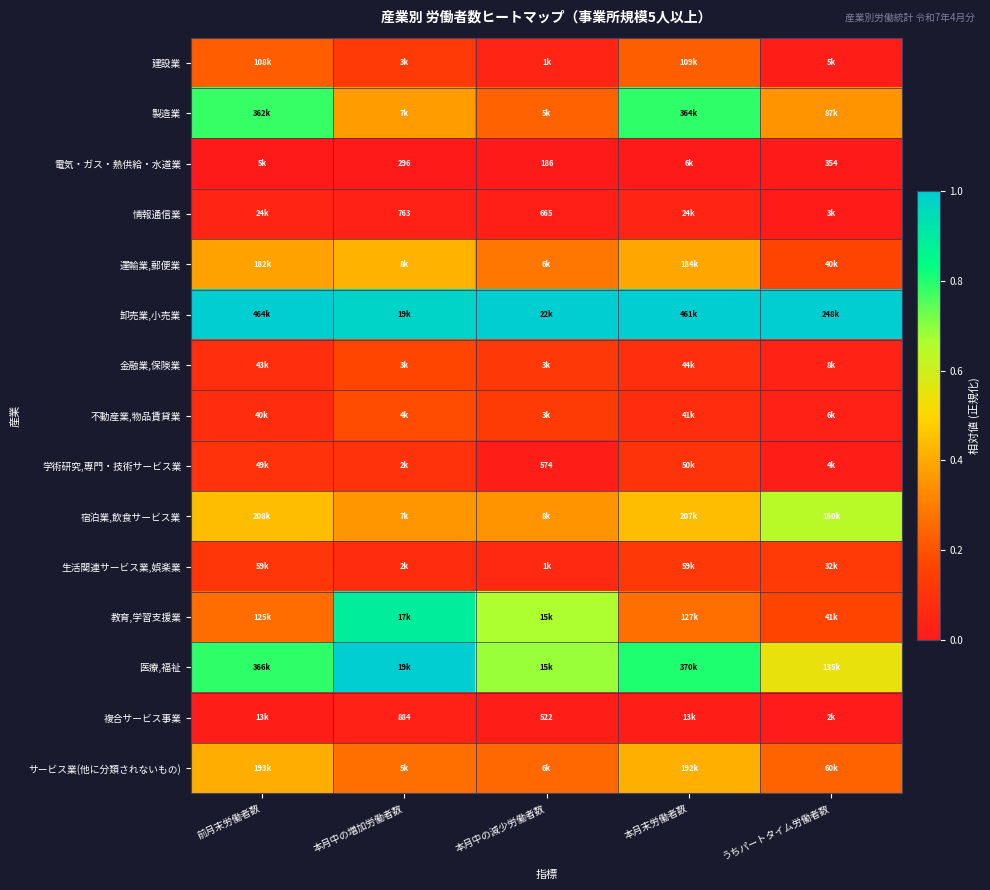

True or false: 卸売業,小売業 has a value of 1.5 at 本月末労働者数.

False